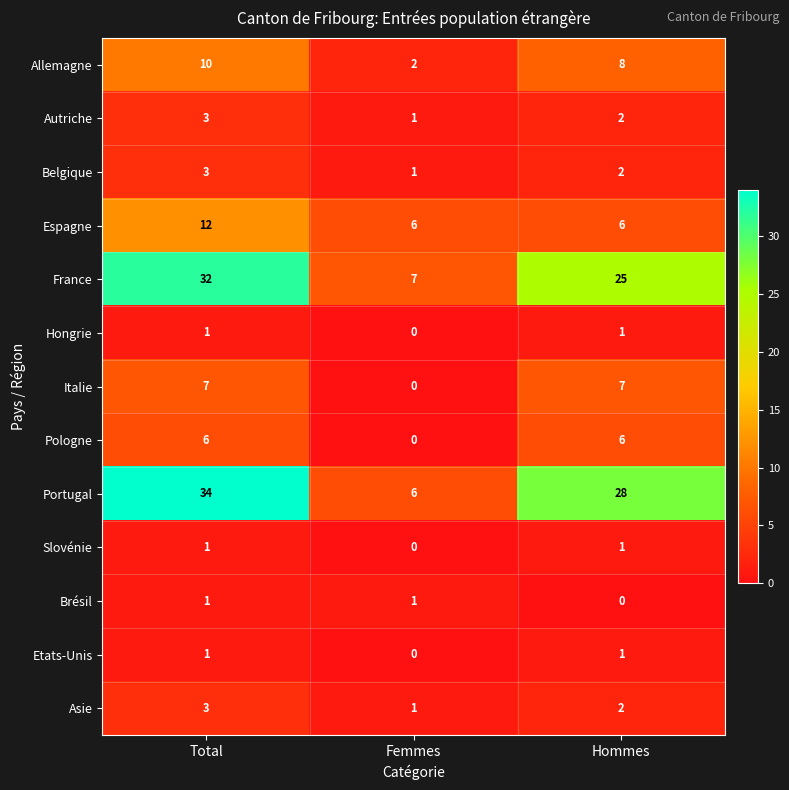

Is it true that Slovénie equals 1 at Total?

True